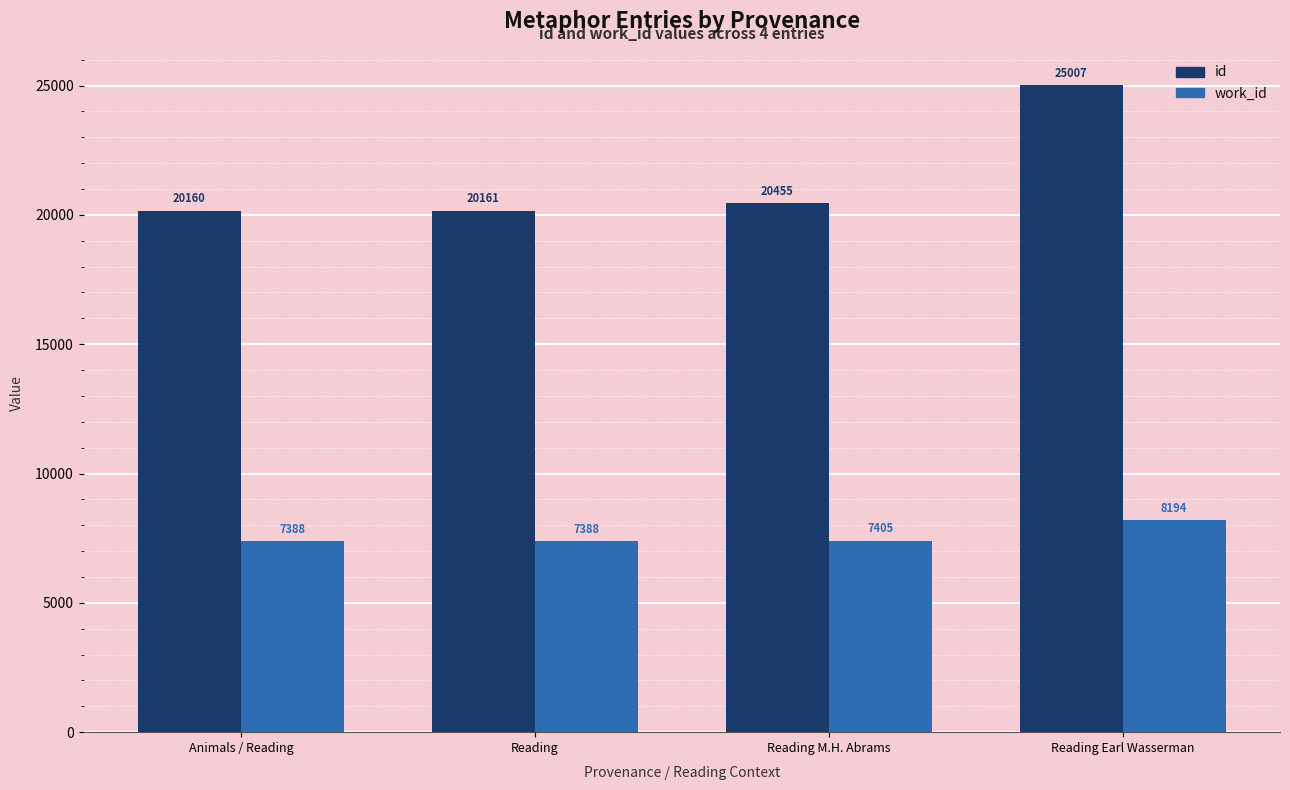

Is it true that id equals 20160 at Animals / Reading?

True